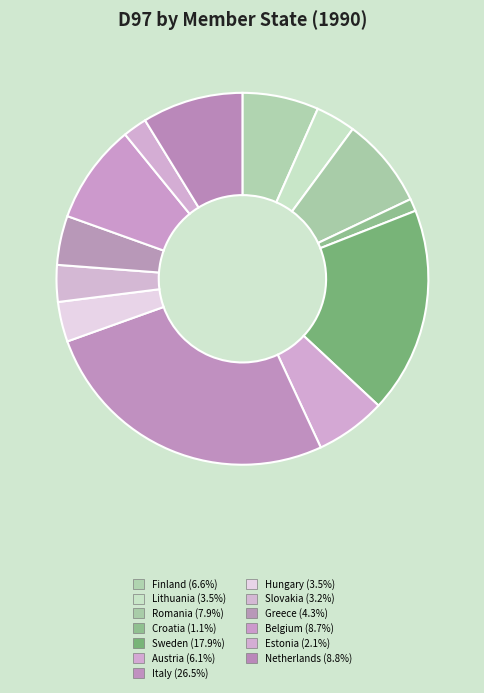

Is Hungary the majority of the pie?

No